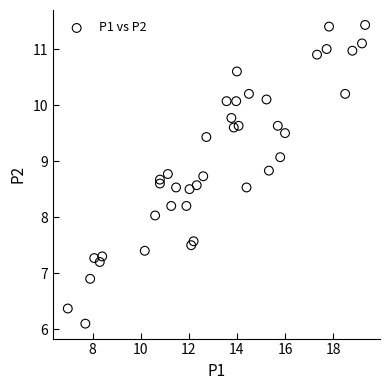

What is the range of X values (max minus min)?

12.4